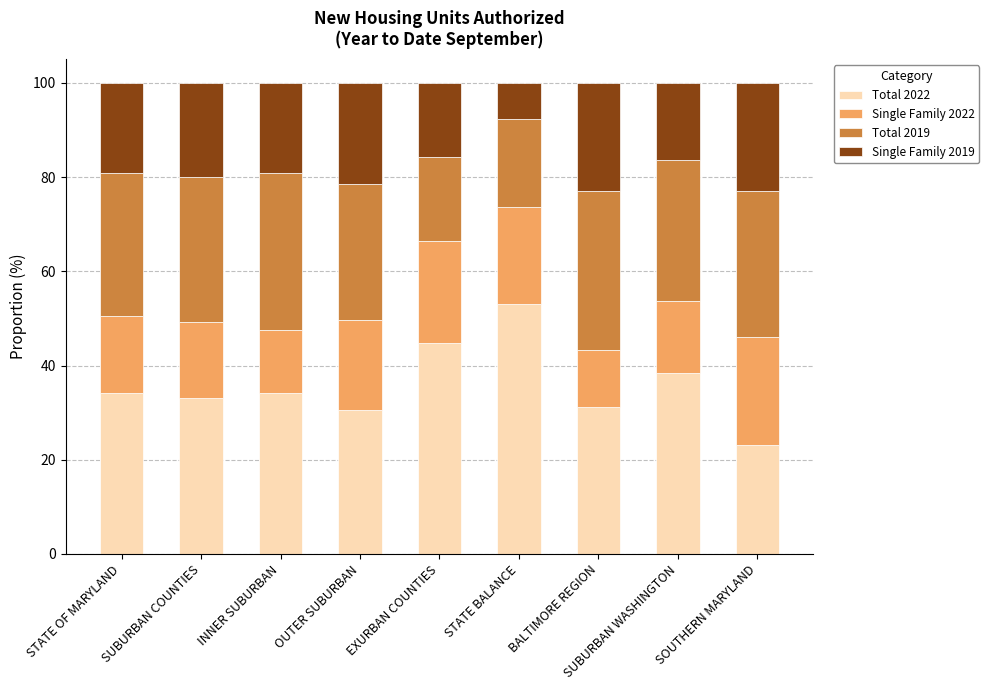

Is it true that Total 2022 equals 10.5 at OUTER SUBURBAN?

False